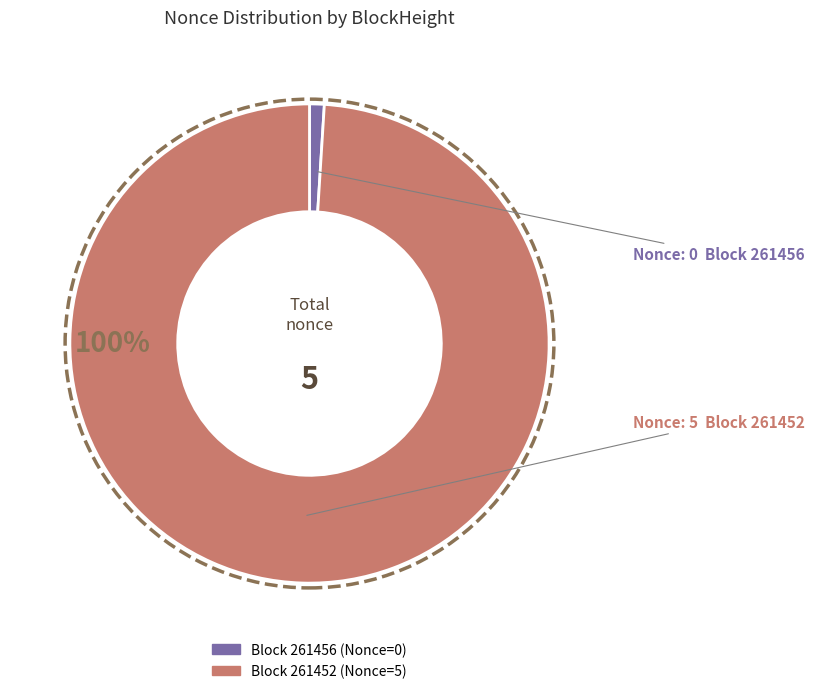

Is it true that 261456 is 0% of the pie?

True